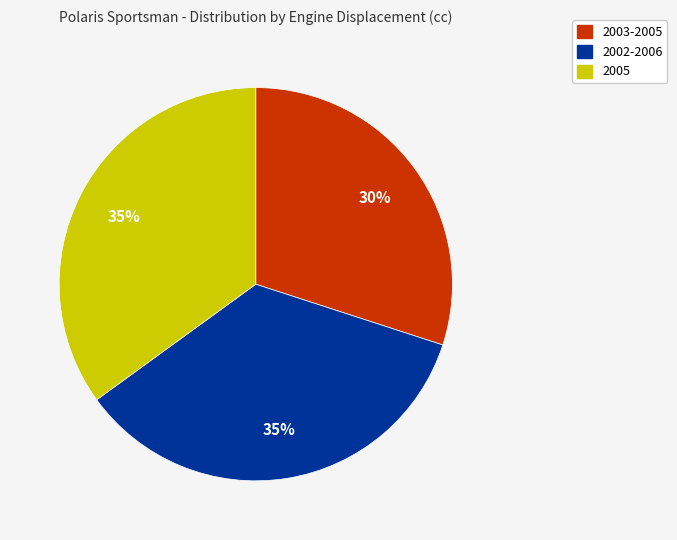

Approximately how many times larger is the value at 2002-2006 compared to 2005?

1.0